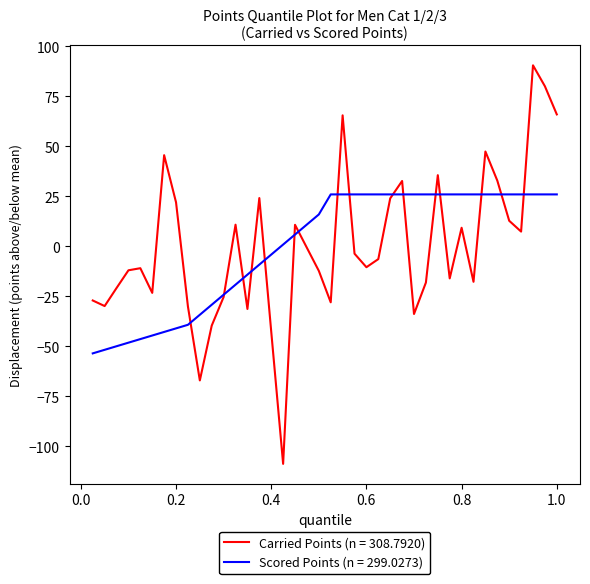

Does the chart display data point markers on the line(s)?

No